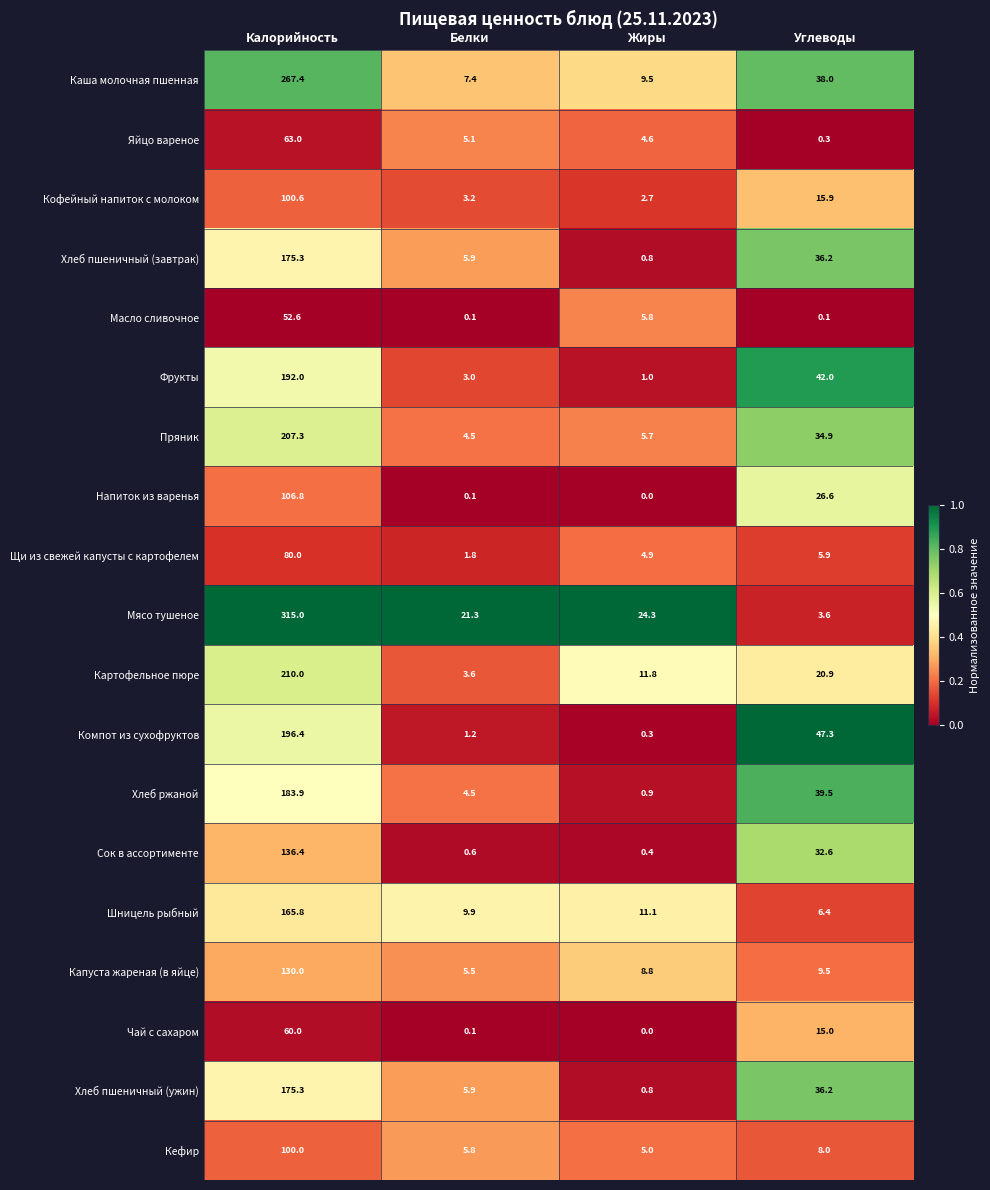

At how many categories does at least one series exceed 0?

4